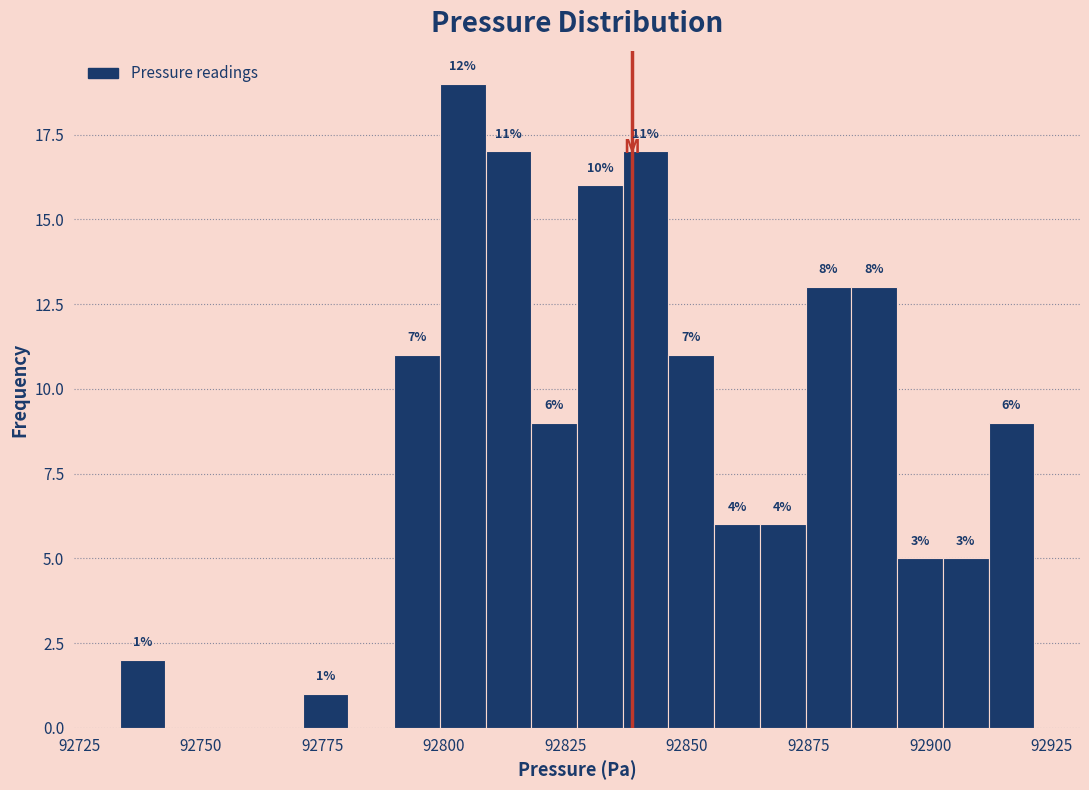

Around what value on the x-axis is the tallest bar? Give the approximate position of its centre, as read against the axis.

92805